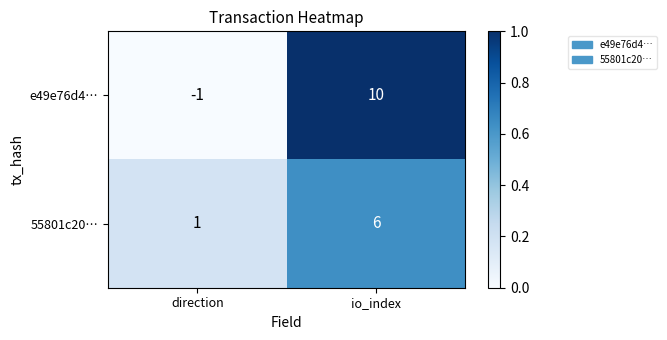

The e49e76d4… series shows -1 at direction. True or false?

True